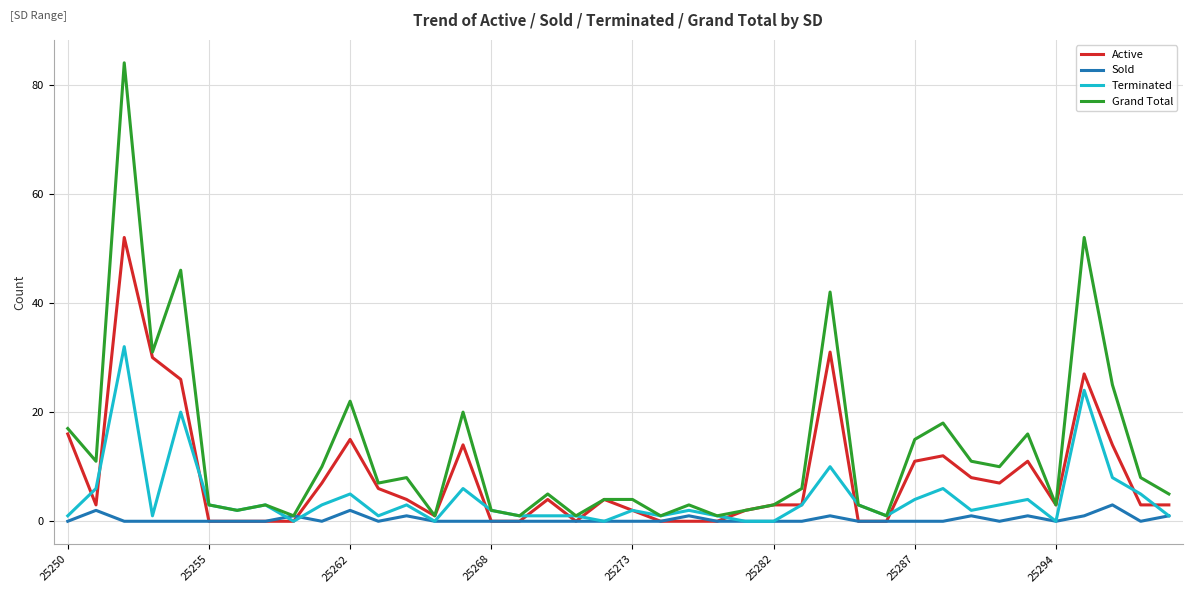

What is the greatest value displayed?

84